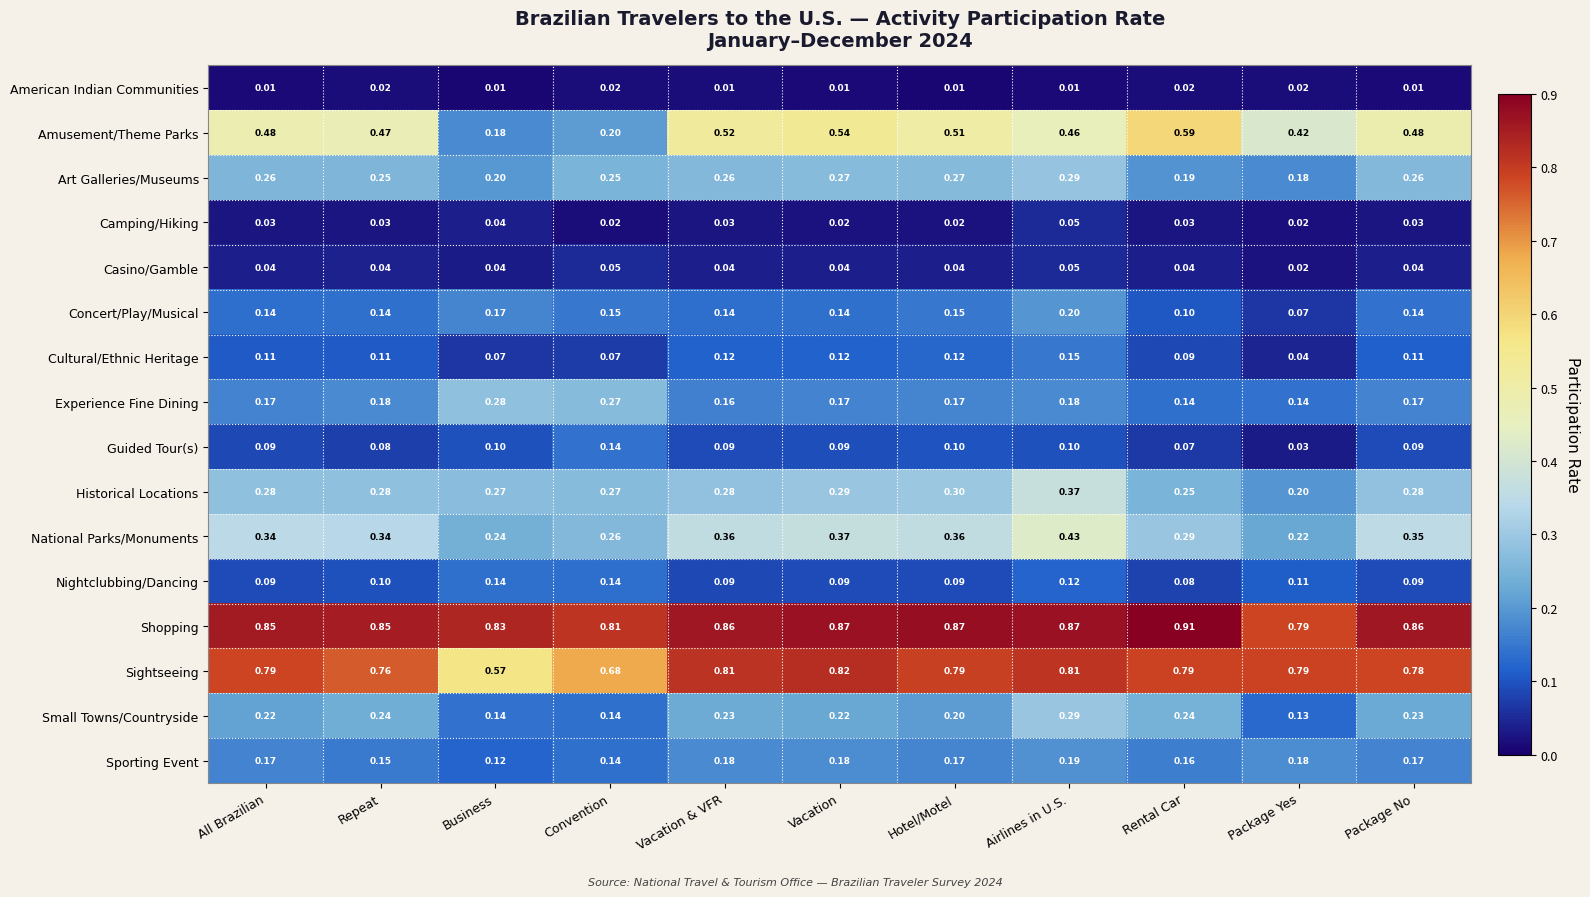

At which label is Shopping closest to 0?

Package Yes